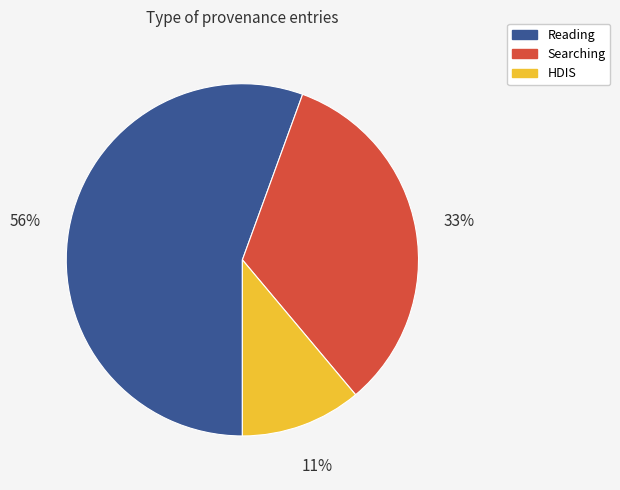

Count the number of slices in the pie.

3